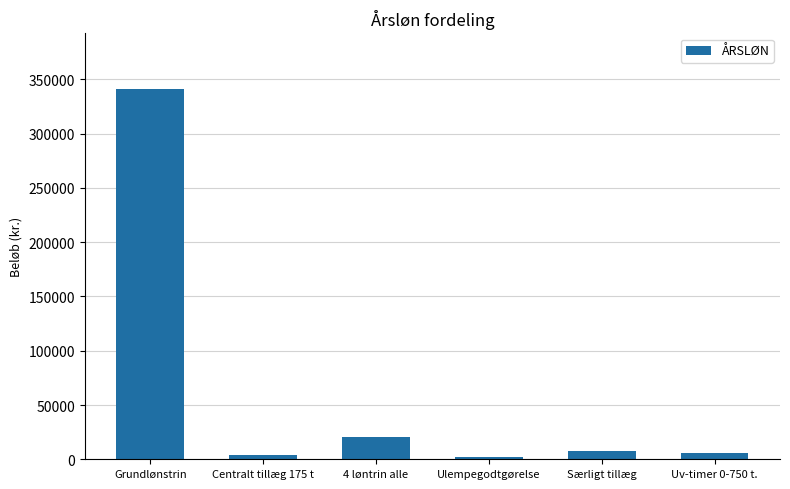

Between Grundlønstrin and Ulempegodtgørelse, which is larger?

Grundlønstrin